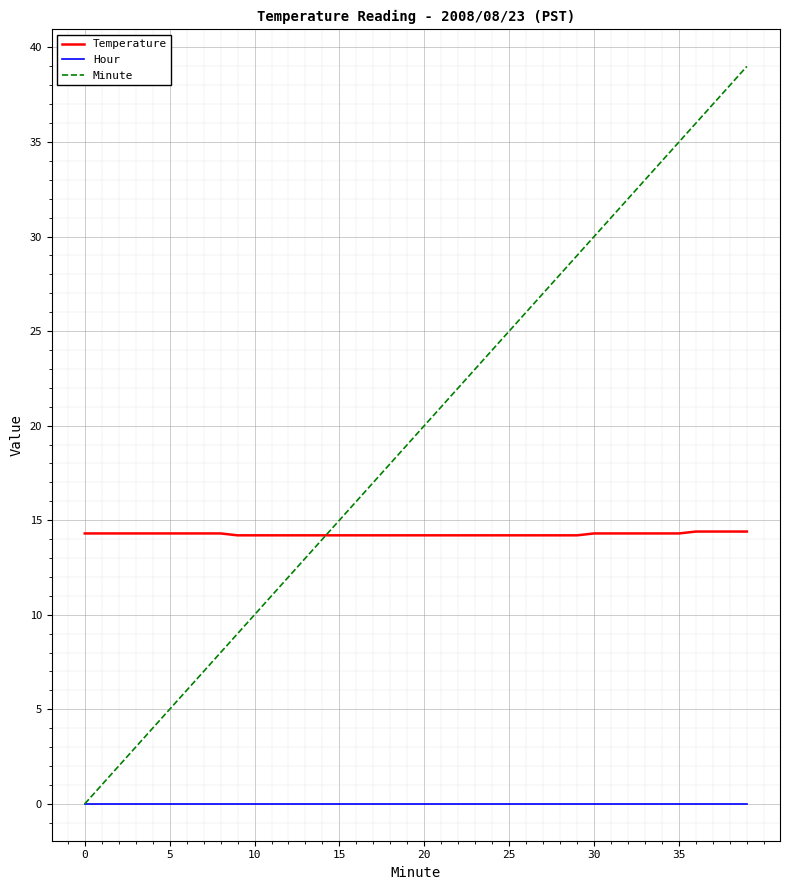

What is the maximum value shown in the chart?

39.0